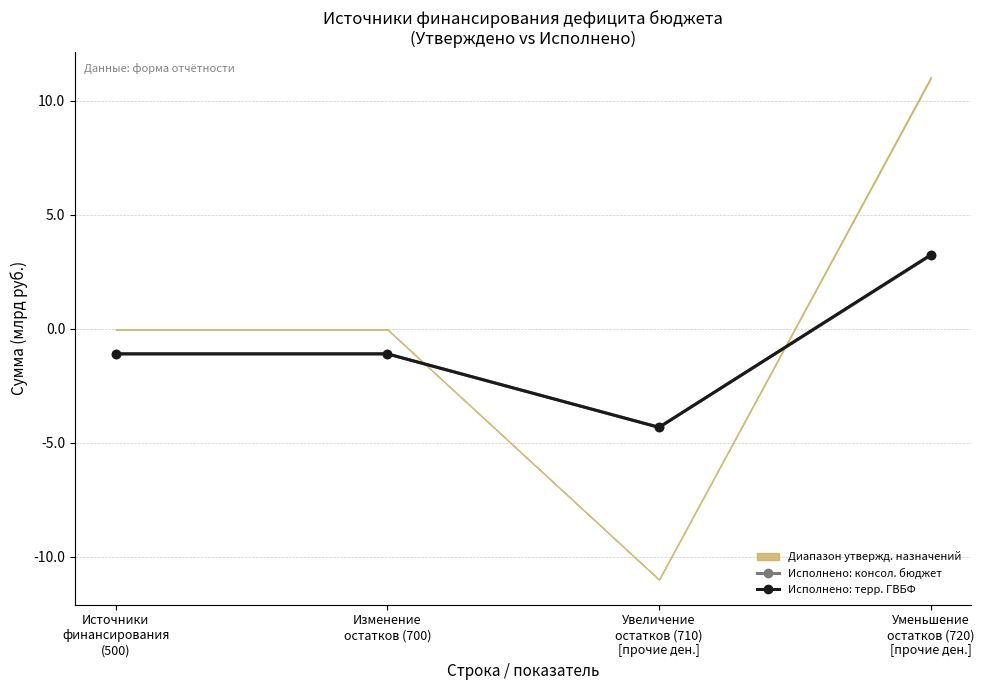

True or false: Исполнено: консол. бюджет and Исполнено: терр. ГВБФ intersect in this chart.

False